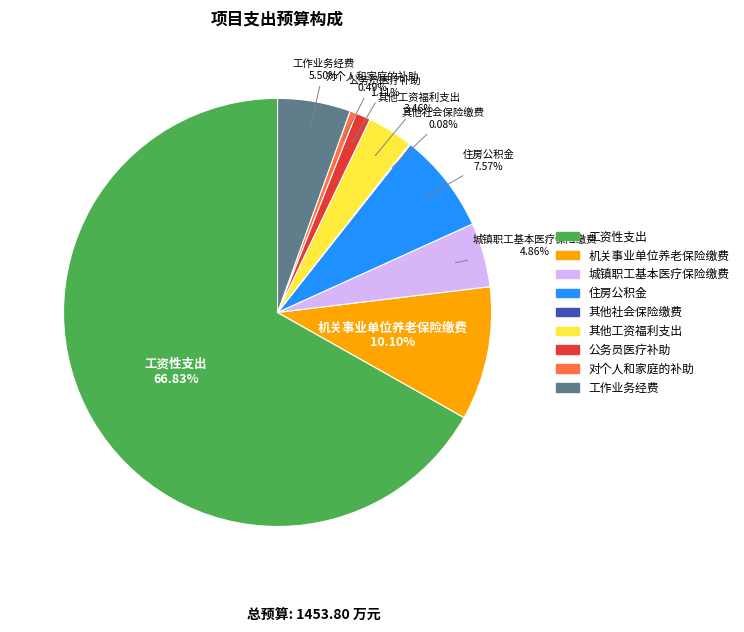

Do 公务员医疗补助 and 其他工资福利支出 together represent more than half of the pie?

No